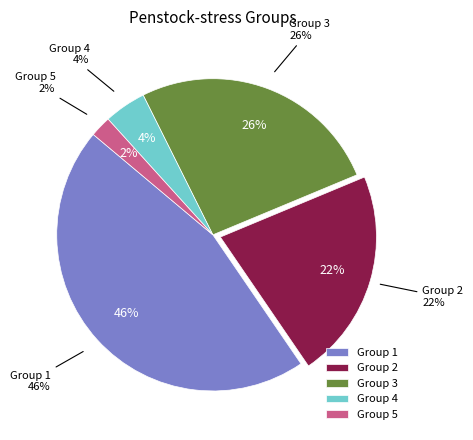

What is the smallest slice in the pie chart?

5